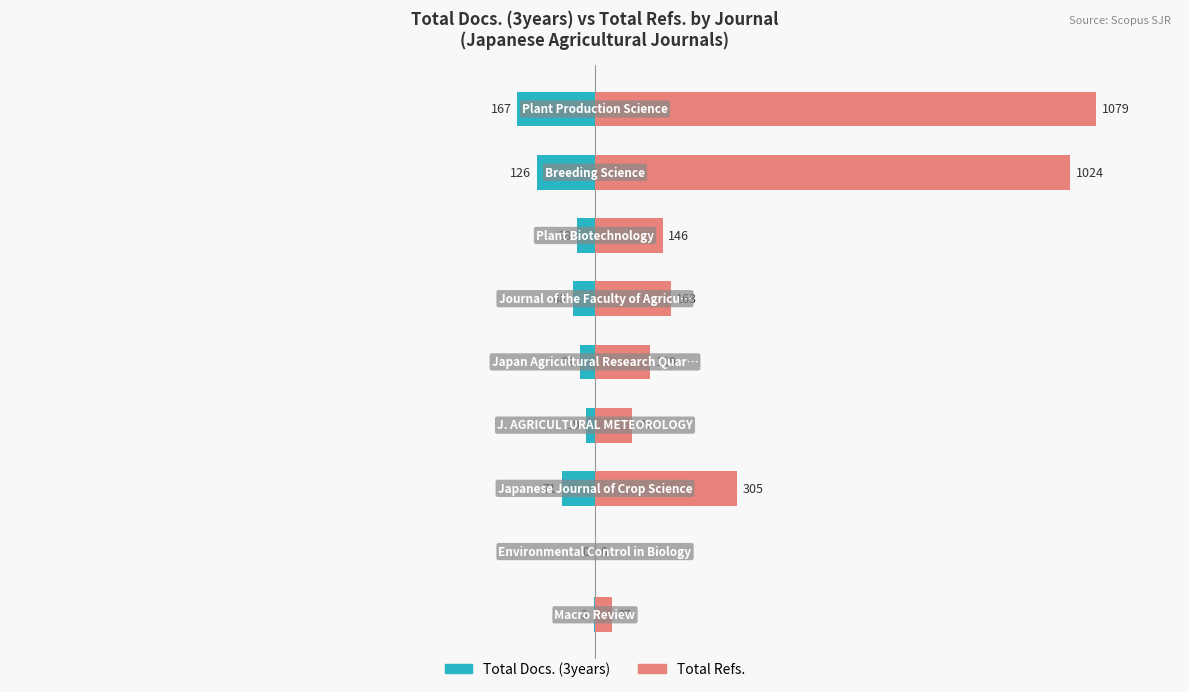

Are the bars grouped side by side (vs. stacked)?

Yes